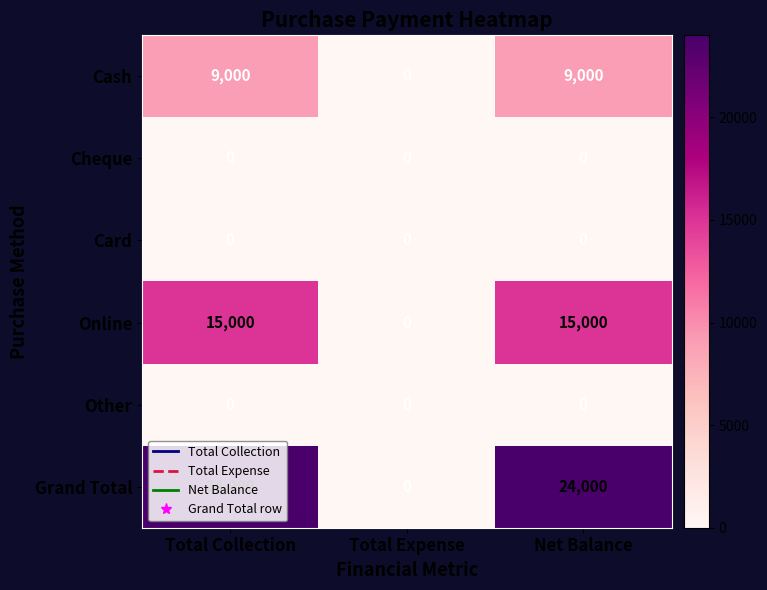

Which series has the largest range (max minus min)?

Grand Total